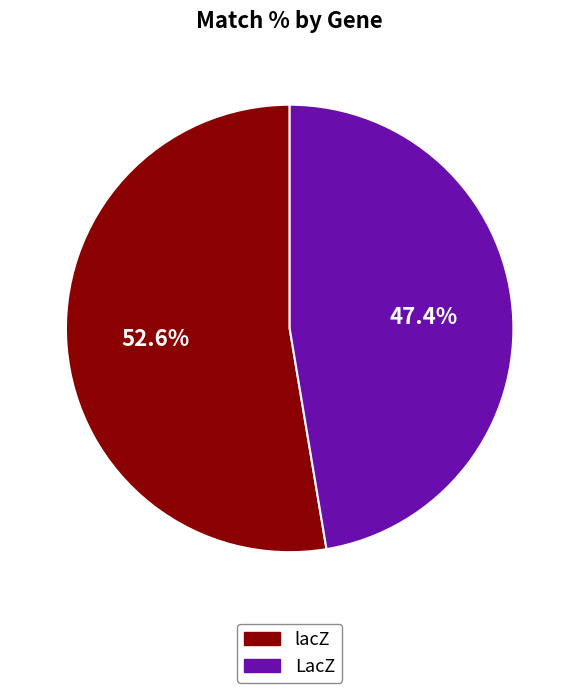

To the nearest percent, what is the difference between the largest and smallest slice percentages?

5%